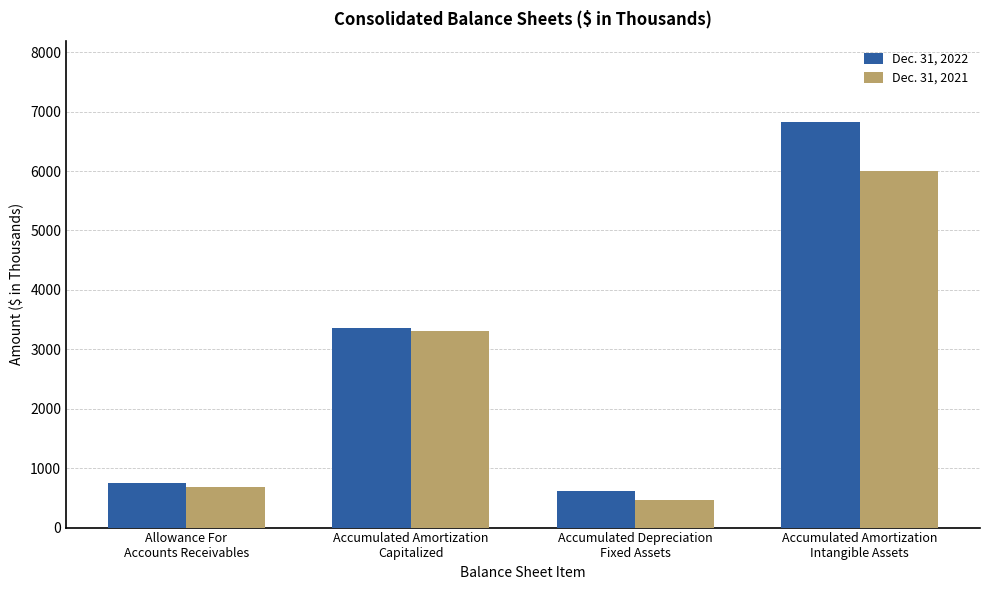

At which label does Dec. 31, 2021 reach its minimum?

Accumulated Depreciation
Fixed Assets